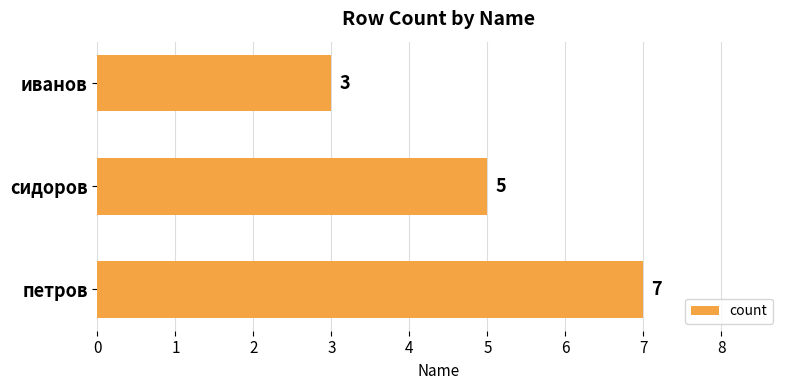

List the labels in order of value, largest first.

петров, сидоров, иванов